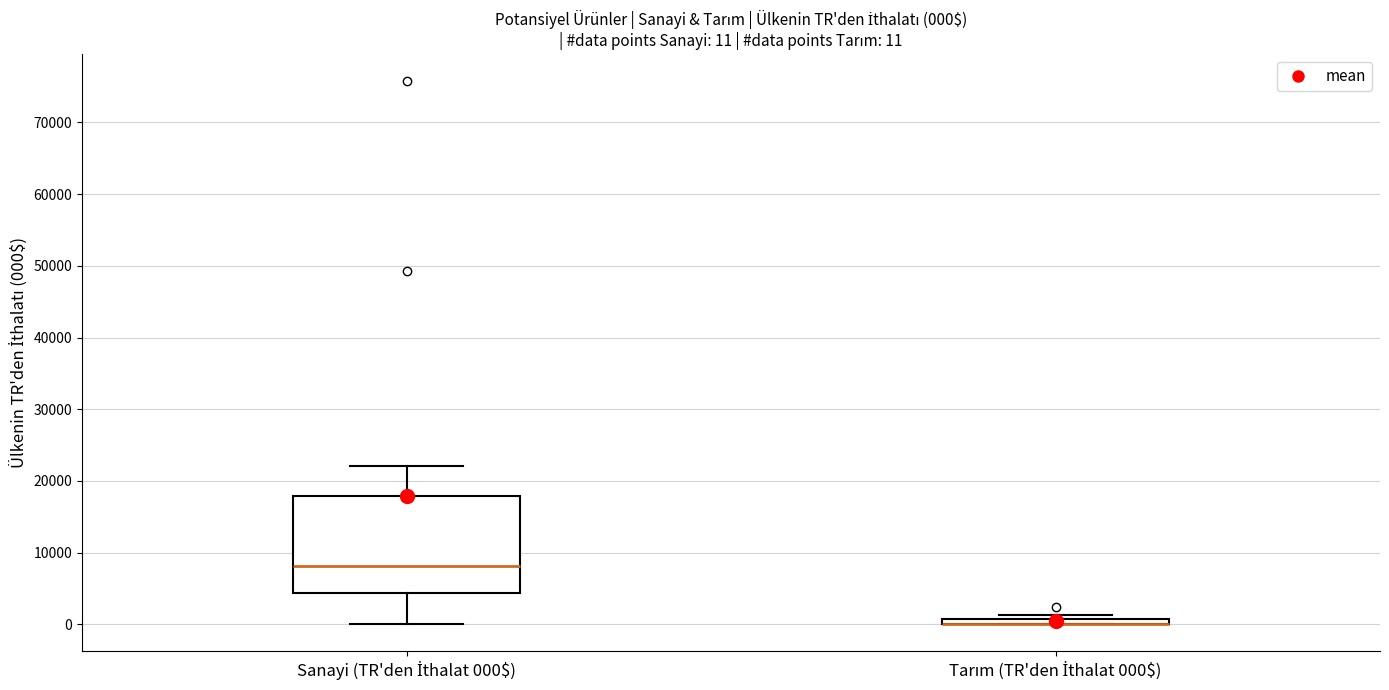

Which box is the tallest, from its lower edge to its upper edge?

Sanayi (TR'den İthalat 000$)